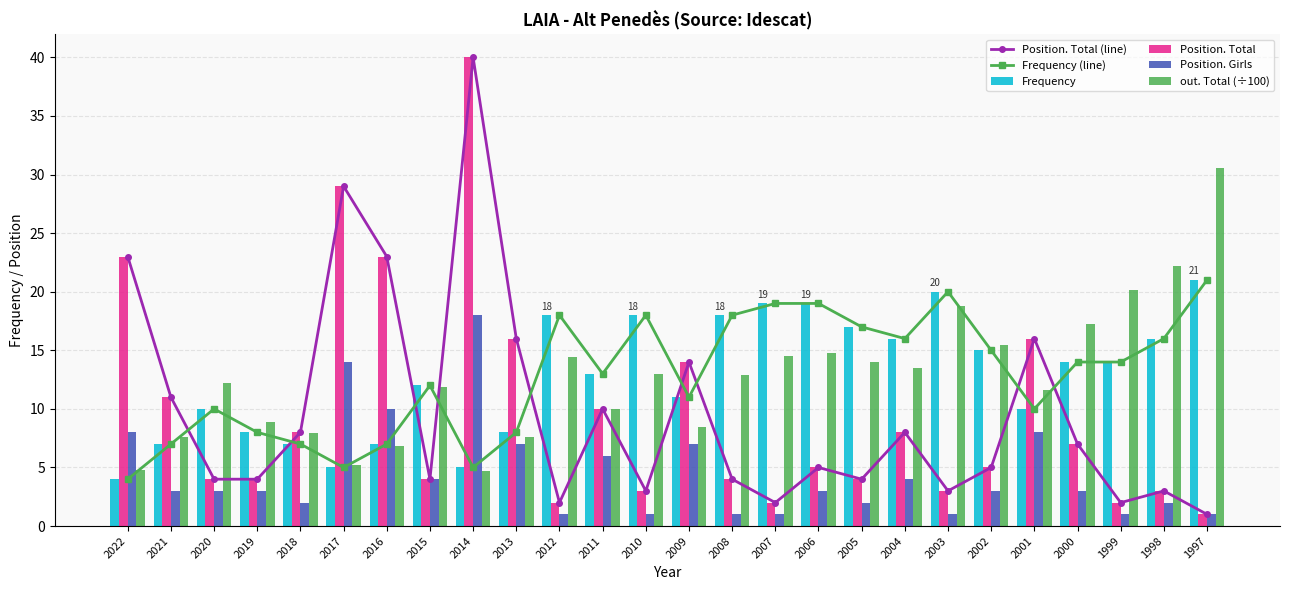

List the series in order of their peak value, highest first.

Position. Total (line), Position. Total, out. Total (÷100), Frequency (line), Frequency, Position. Girls